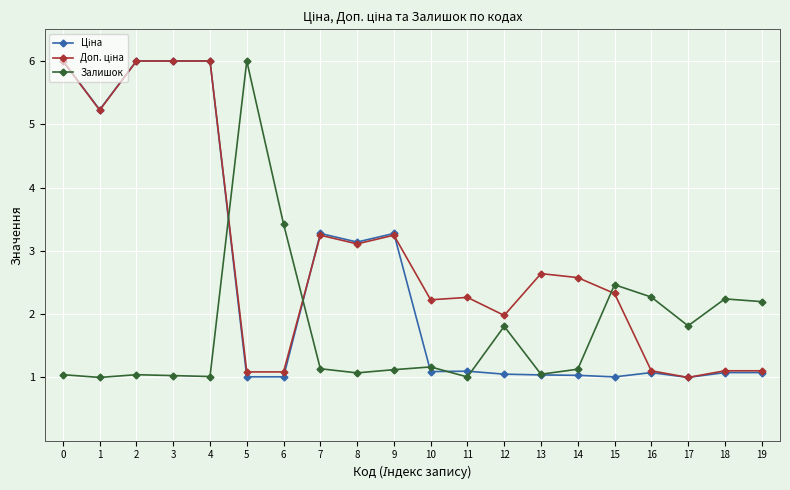

What is the smallest value displayed?

1.0